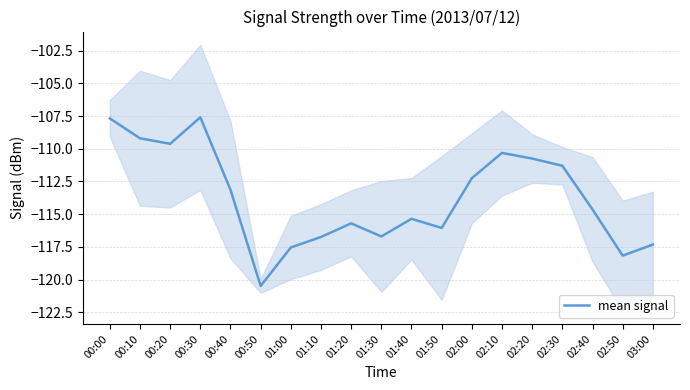

Is it true that the value at 01:00 is -117.5?

True